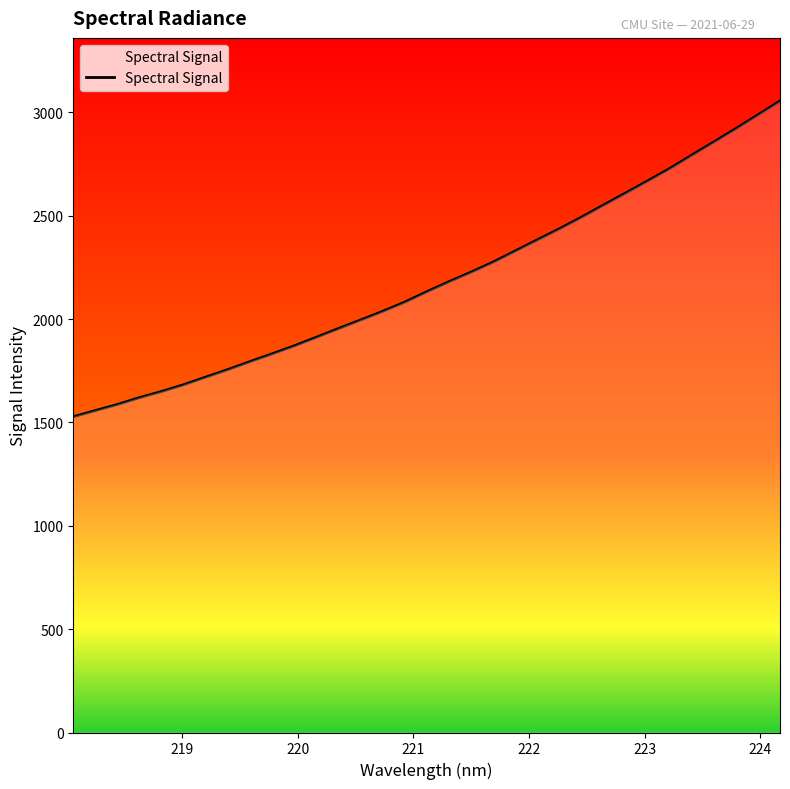

What is the difference between the maximum and minimum values?

1527.5